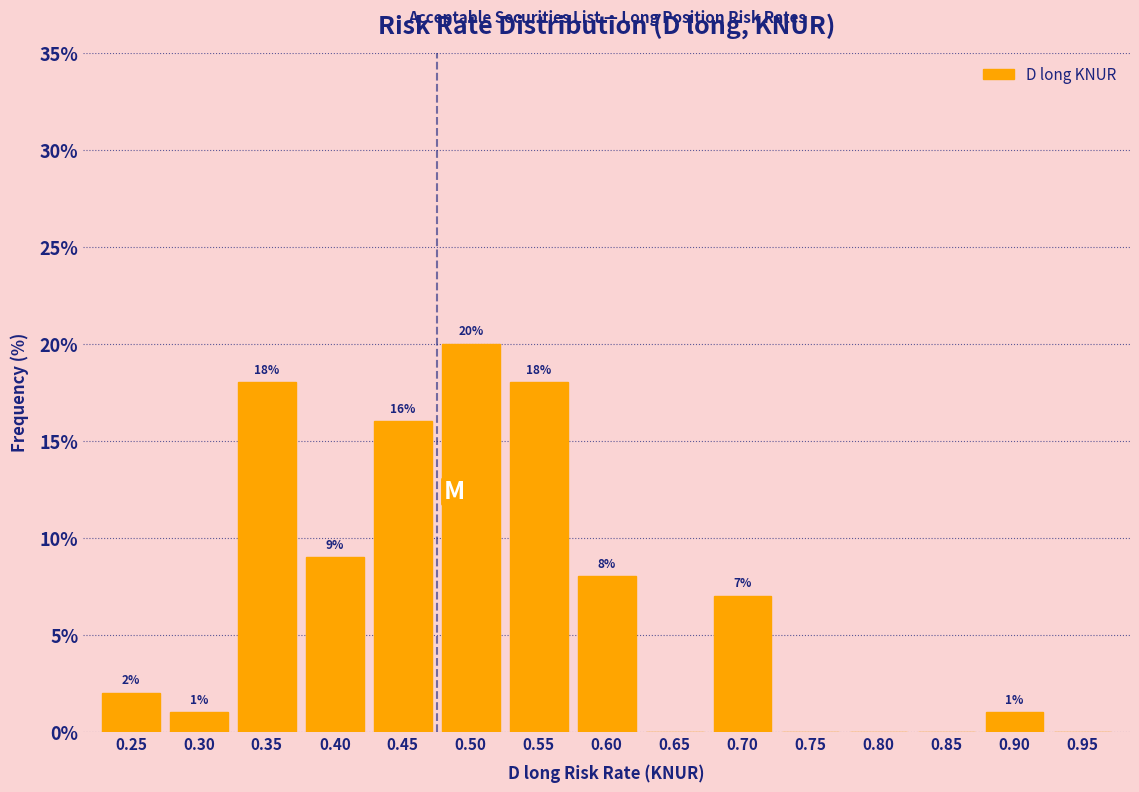

Reading right to left, transcribe all the data shown in this chart.

0.95=0.0	0.90=1.0	0.85=0.0	0.80=0.0	0.75=0.0	0.70=7.0	0.65=0.0	0.60=8.0	0.55=18.0	0.50=20.0	0.45=16.0	0.40=9.0	0.35=18.0	0.30=1.0	0.25=2.0